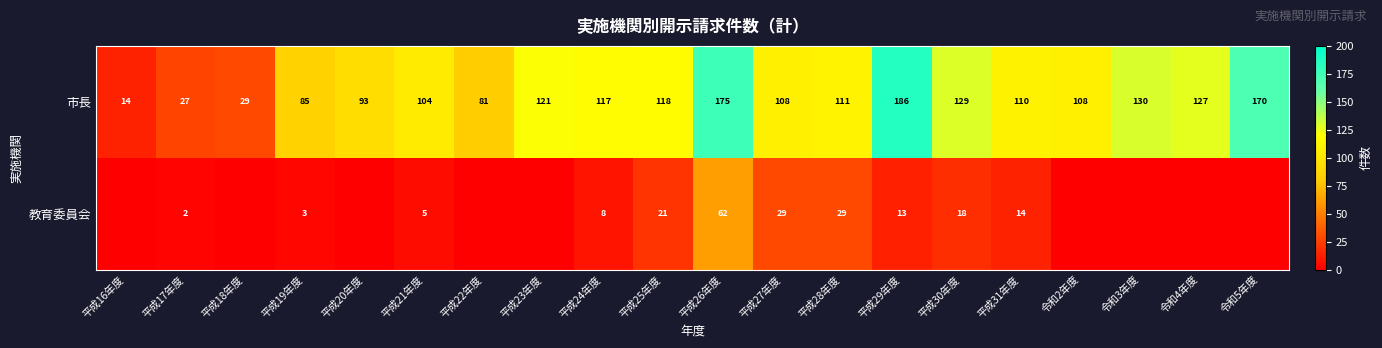

What is the spread (max minus min) of values at 平成21年度?

99